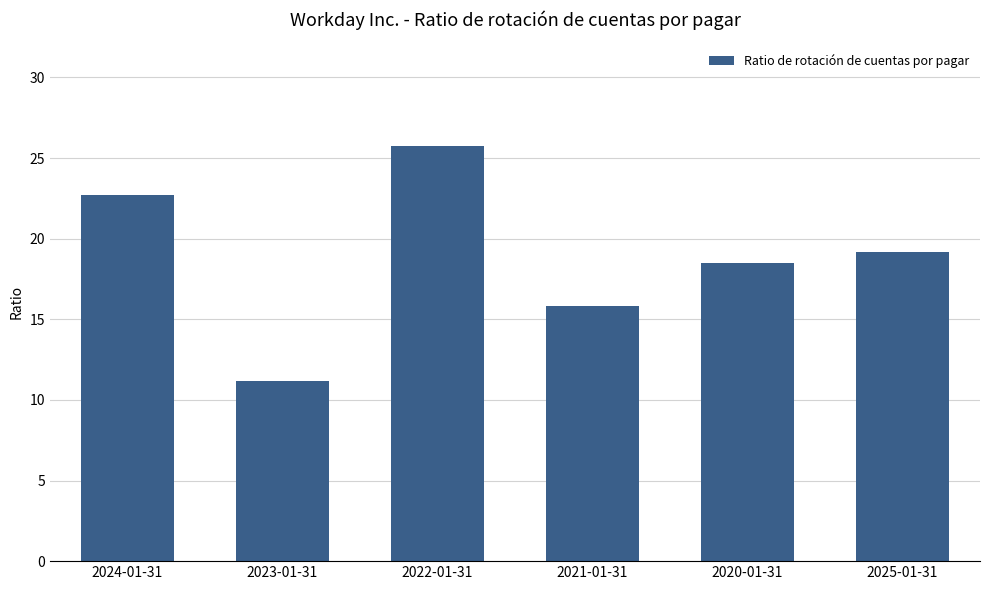

Where does the data first go above 19?

2024-01-31